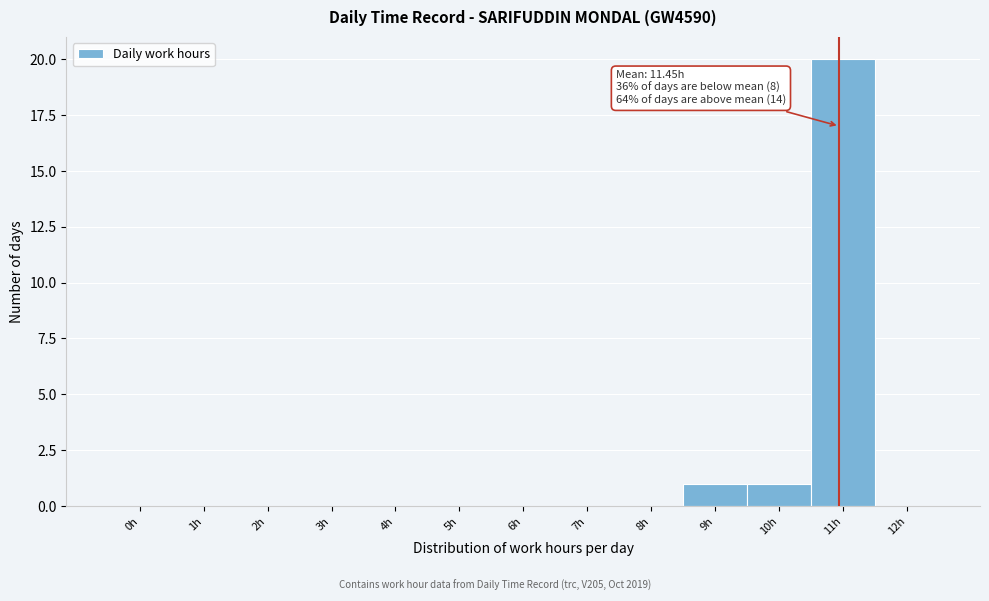

Reading left to right, list all the values displayed in this chart.

0h=0	1h=0	2h=0	3h=0	4h=0	5h=0	6h=0	7h=0	8h=0	9h=1	10h=1	11h=20	12h=0